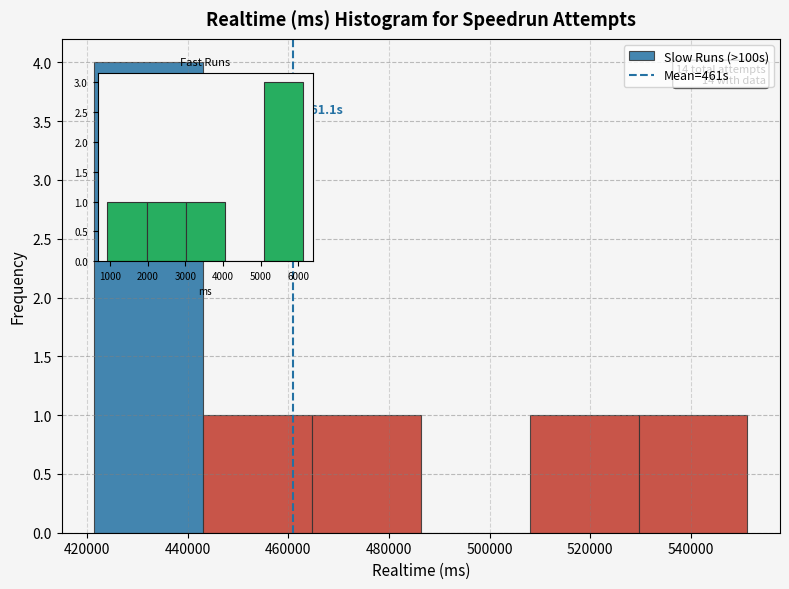

Which range on the x-axis has the tallest bar?

422000 to 444000